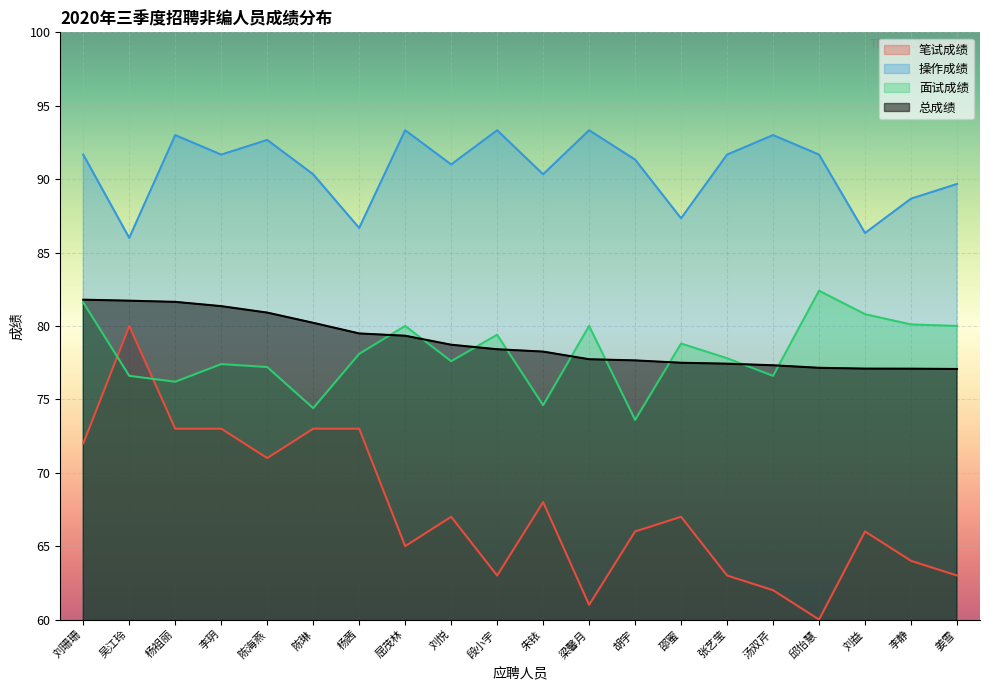

Where does the 总成绩 series first go above 78?

刘珊珊